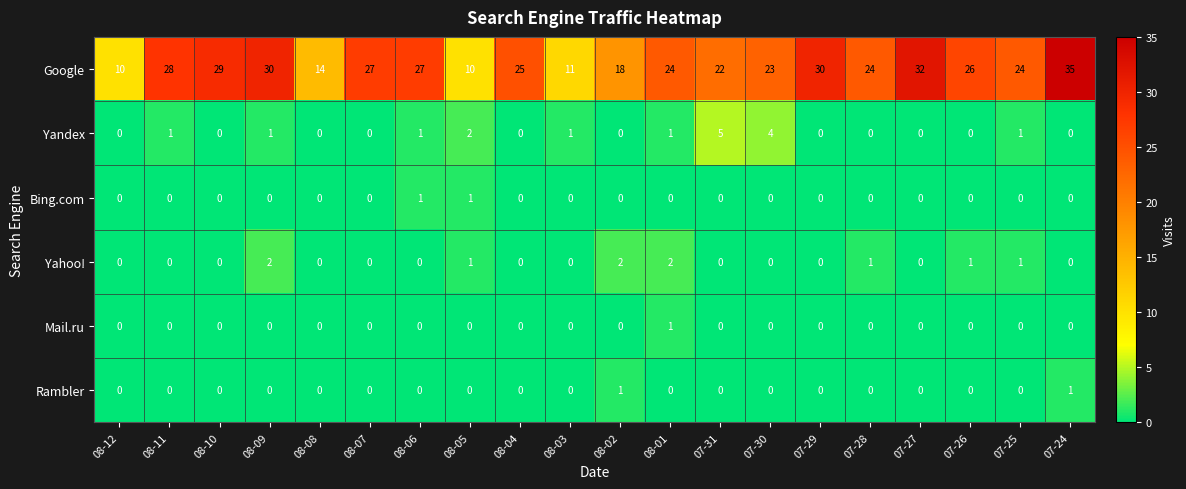

Which series has the largest range (max minus min)?

Google